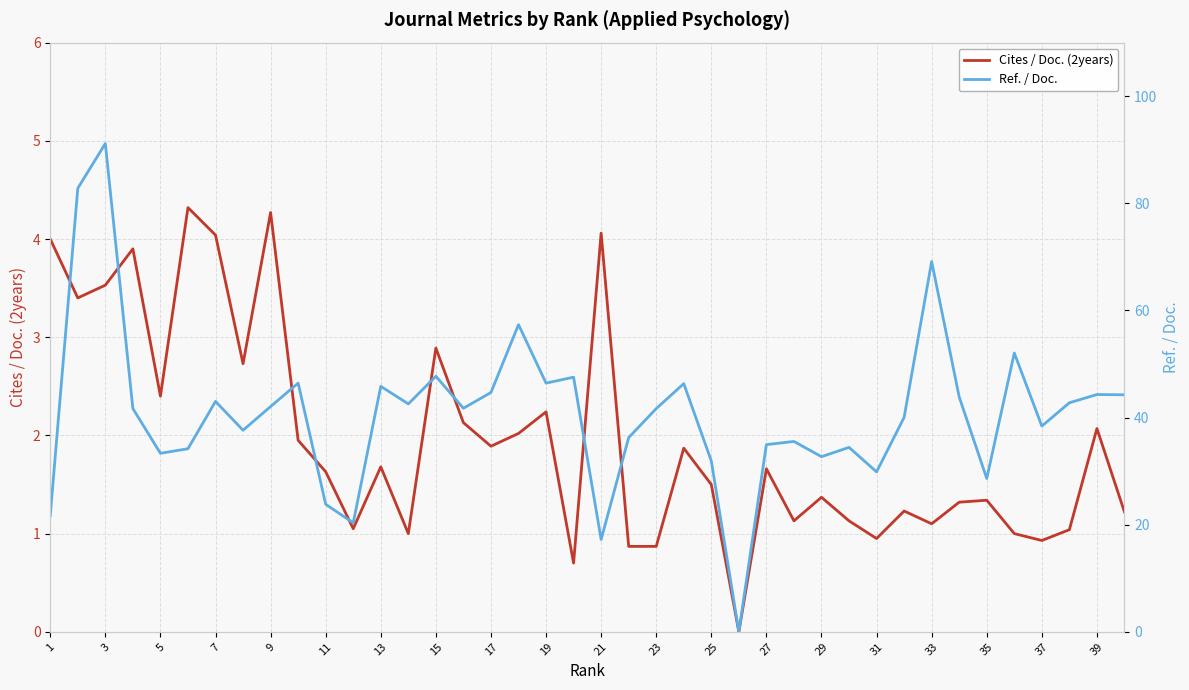

Reading right to left, list all the values displayed in this chart.

Cites / Doc. (2years): 1.2	2.1	1.0	0.9	1.0	1.3	1.3	1.1	1.2	0.9	1.1	1.4	1.1	1.7	0.0	1.5	1.9	0.9	0.9	4.1	0.7	2.2	2.0	1.9	2.1	2.9	1.0	1.7	1.1	1.6	1.9	4.3	2.7	4.0	4.3	2.4	3.9	3.5	3.4	4.0
Ref. / Doc.: 44.2	44.3	42.8	38.4	52.0	28.6	43.8	69.1	40.0	29.9	34.4	32.7	35.5	35.0	0.0	31.9	46.3	41.7	36.3	17.2	47.5	46.4	57.4	44.7	41.7	47.7	42.5	45.8	20.3	23.8	46.4	42.1	37.6	43.0	34.2	33.3	41.7	91.2	82.8	21.7